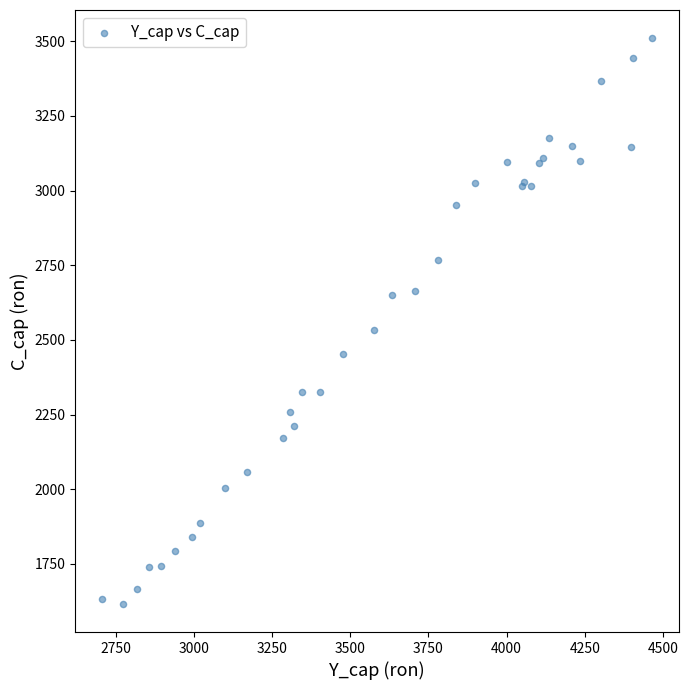

What Y value in the scatter plot is closest to 2563?

2533.3